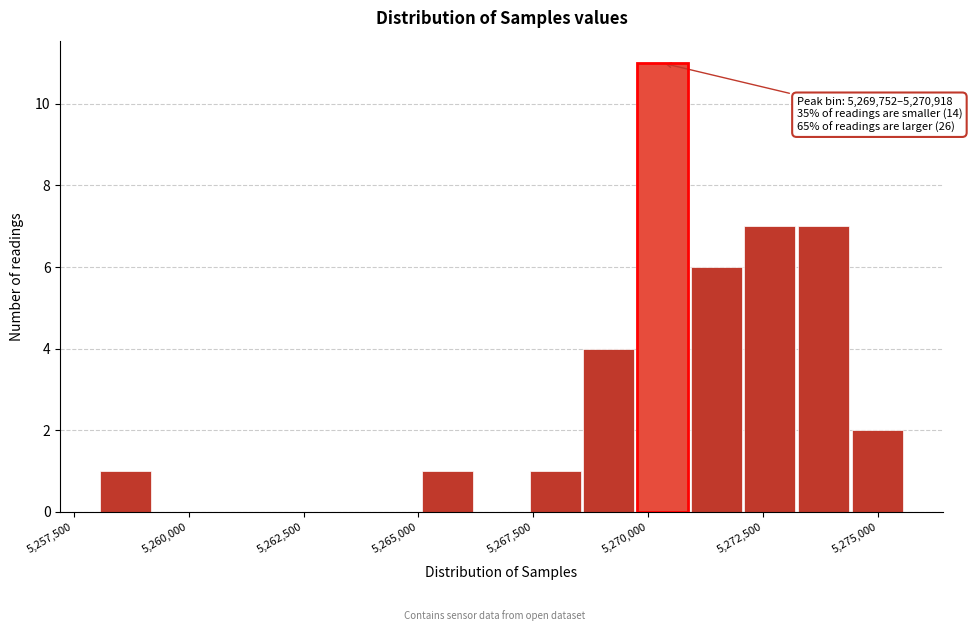

Read against the x-axis, roughly where is the centre of the tallest bar?

5270500